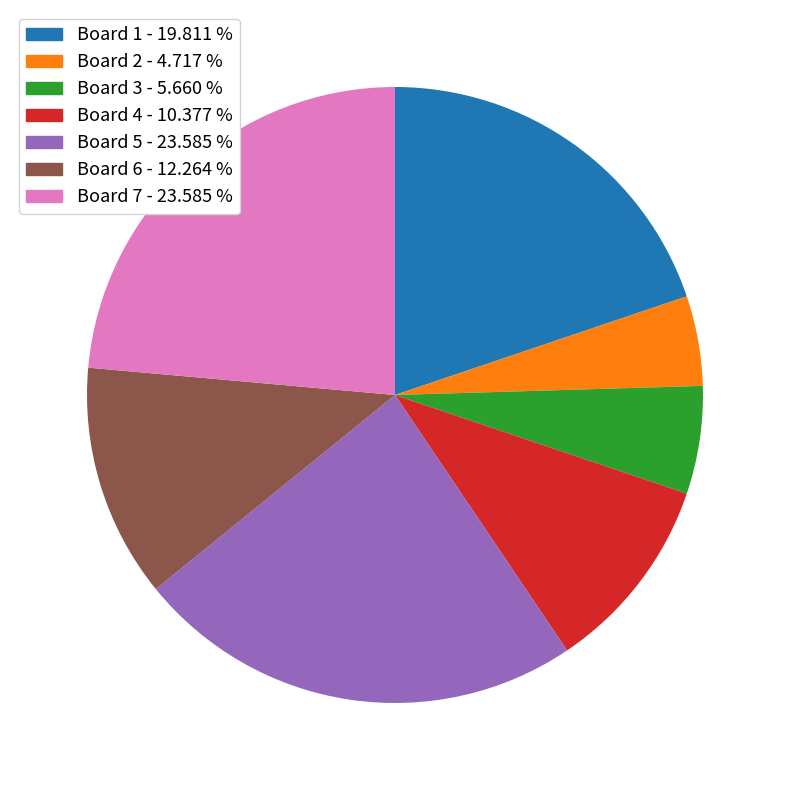

Is the sum of Board 5 - 23.585 % and Board 3 - 5.660 % greater than half?

No